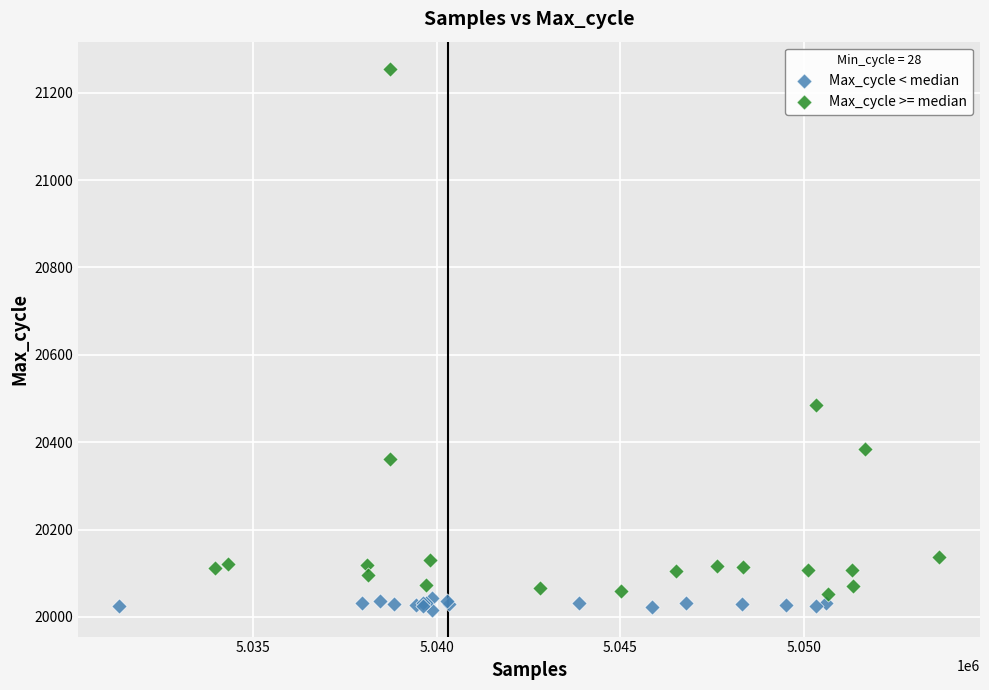

Which series contains the highest Y value?

Max_cycle >= median